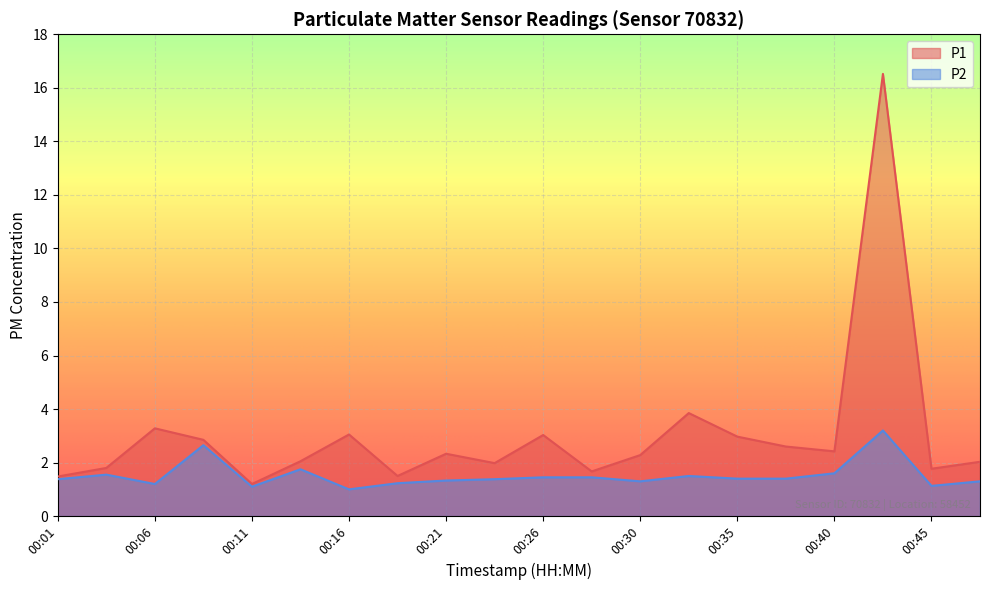

Reading right to left, extract all data points from this chart.

P1: 2.0	1.8	16.5	2.4	2.6	3.0	3.9	2.3	1.7	3.0	2.0	2.3	1.5	3.0	2.0	1.2	2.9	3.3	1.8	1.5
P2: 1.3	1.1	3.2	1.6	1.4	1.4	1.5	1.3	1.4	1.4	1.4	1.3	1.2	1.0	1.8	1.1	2.6	1.2	1.6	1.4